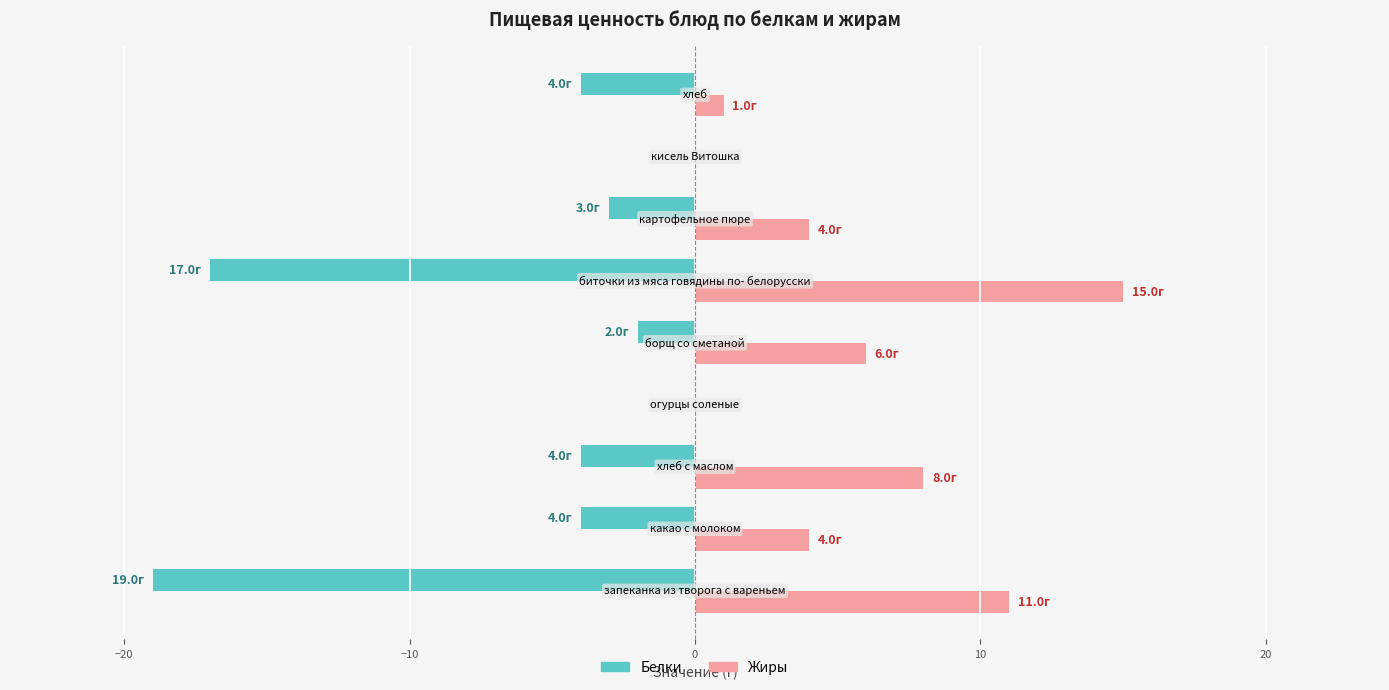

Which series has the largest total across all categories?

Жиры